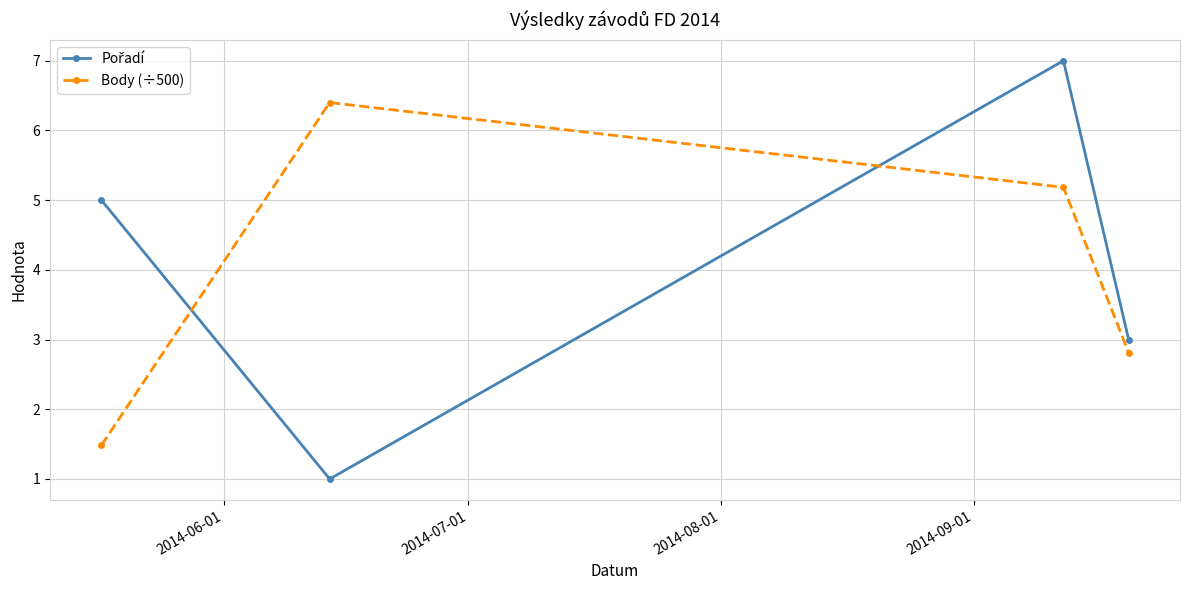

What is the difference between the maximum and minimum values in the Body (÷500) series?

4.9